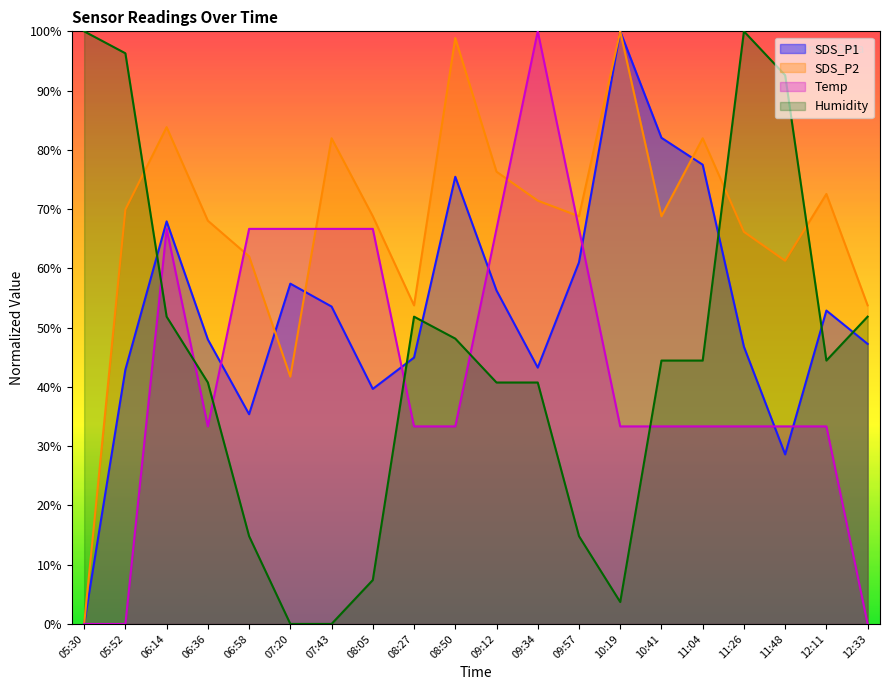

What position from the left is 05:52?

2